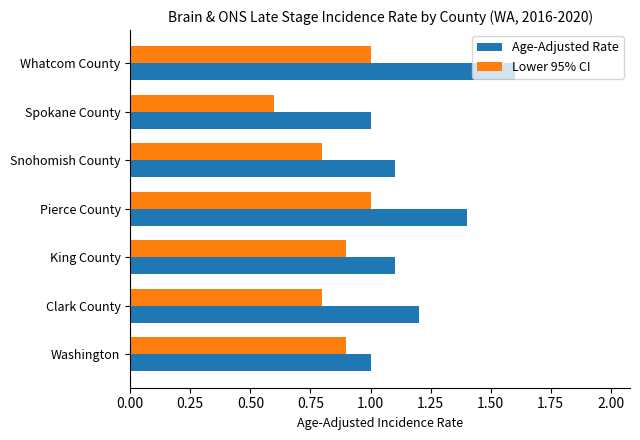

List the series in order of their overall mean, lowest first.

Lower 95% CI, Age-Adjusted Rate